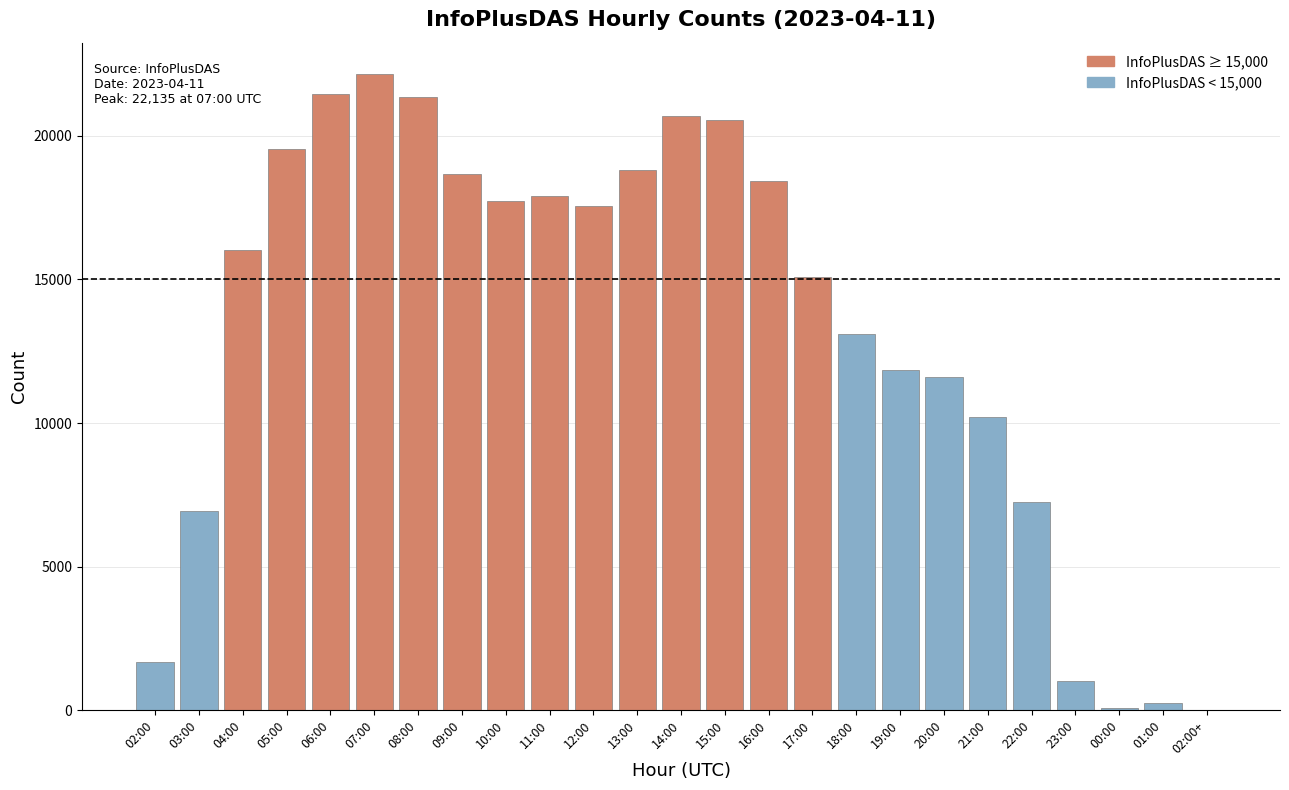

What is the greatest value displayed?

22135